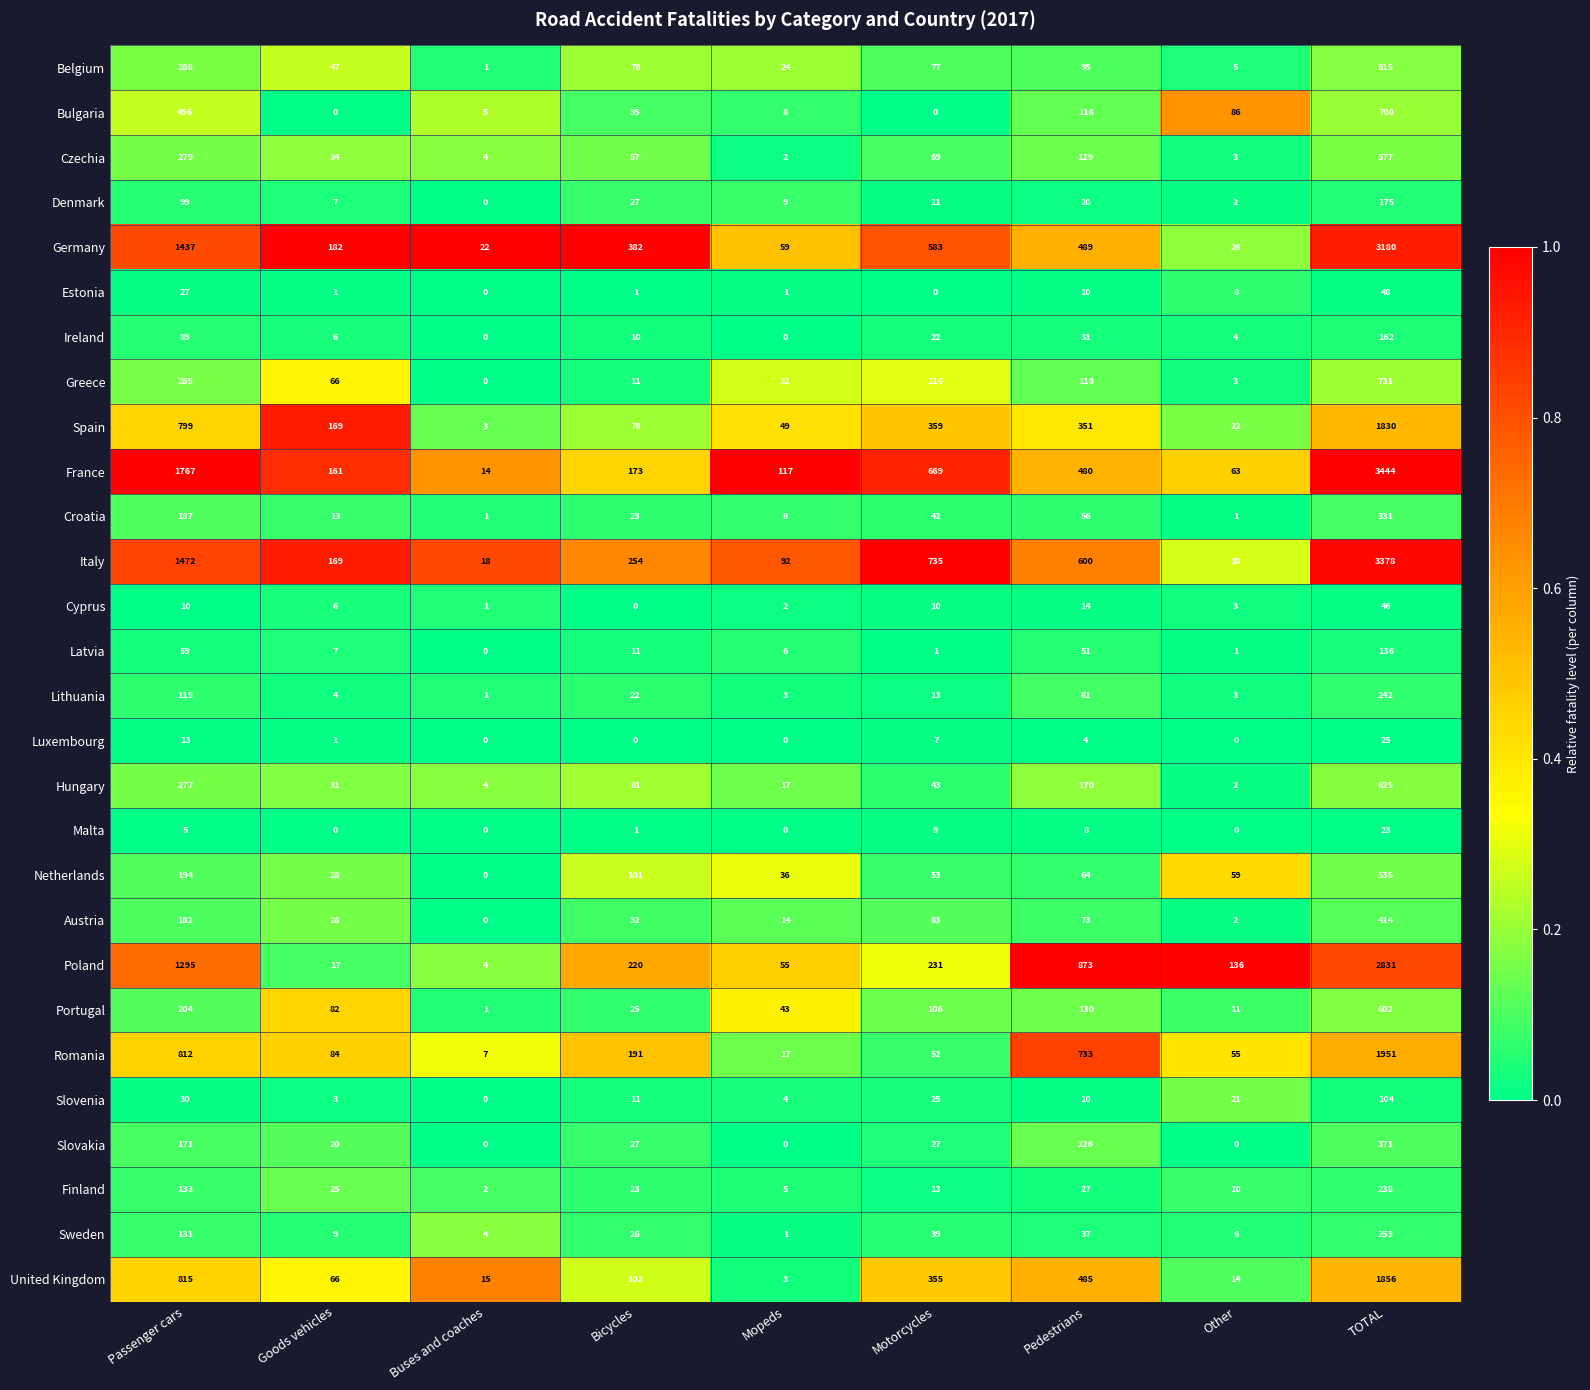

What is the difference between the maximum and minimum values in the Slovenia series?

104